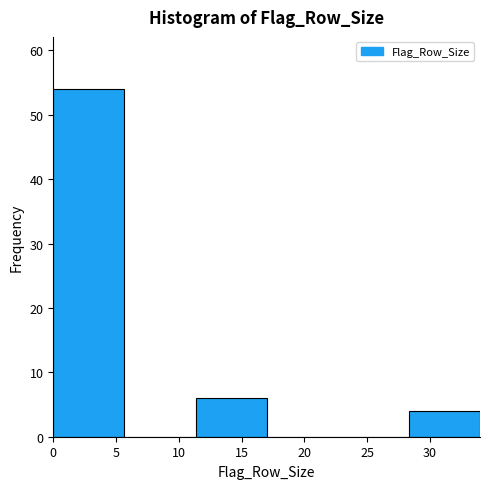

Reading left to right, transcribe this chart: for each bar, give the range it covers on the x-axis and its height. Neither the bar edges nor the heights are printed on the chart, so give them approximately, as read against the axes.

0.0 to 5.5: 54
5.5 to 11.5: 0
11.5 to 17.0: 6
17.0 to 22.5: 0
22.5 to 28.5: 0
28.5 to 34.0: 4